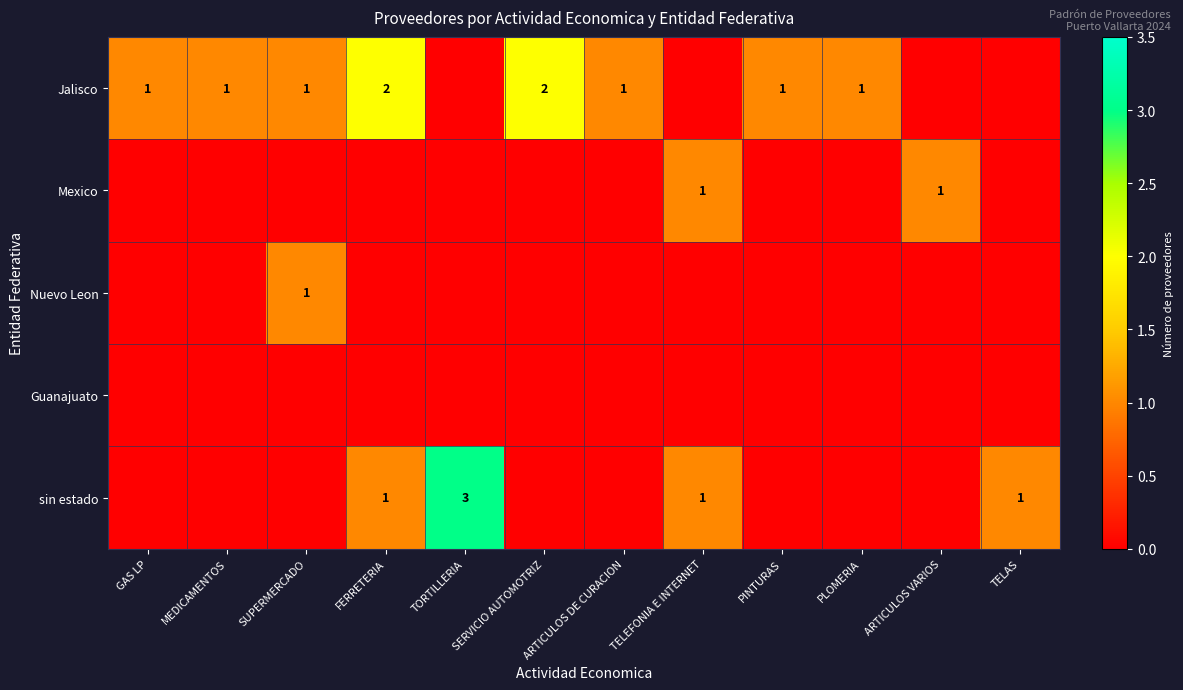

The Jalisco series shows 1 at MEDICAMENTOS. True or false?

True